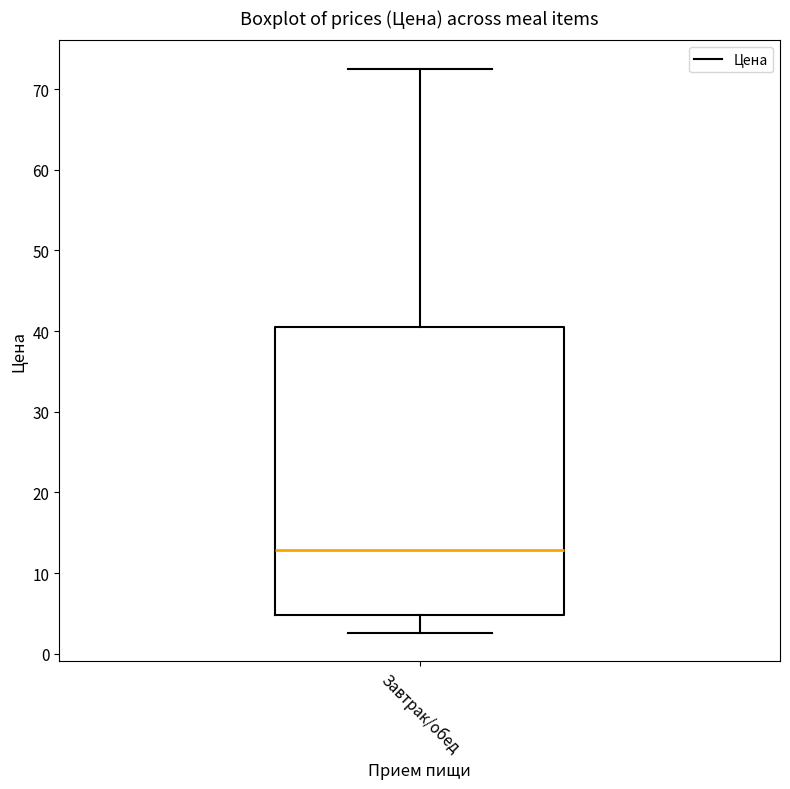

Where does the median line of the box for Завтрак/обед sit on the y-axis? The values are not printed on the chart, so give them approximately, as read against the axis.

13